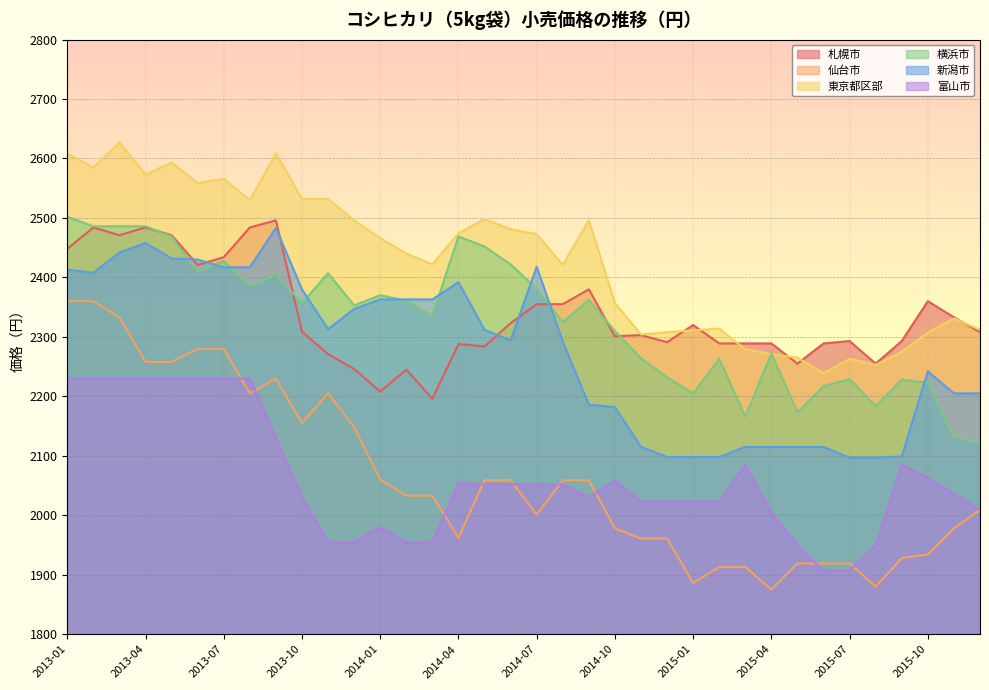

What position from the right is 2015-04?

9